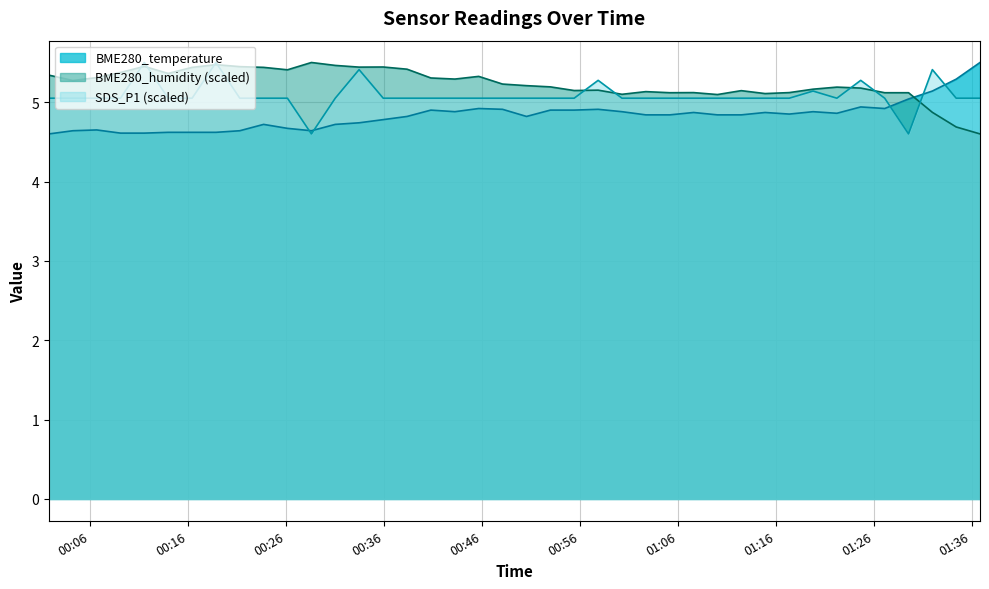

What is the label of the 37th point from the left?

2023/11/29 01:29:34